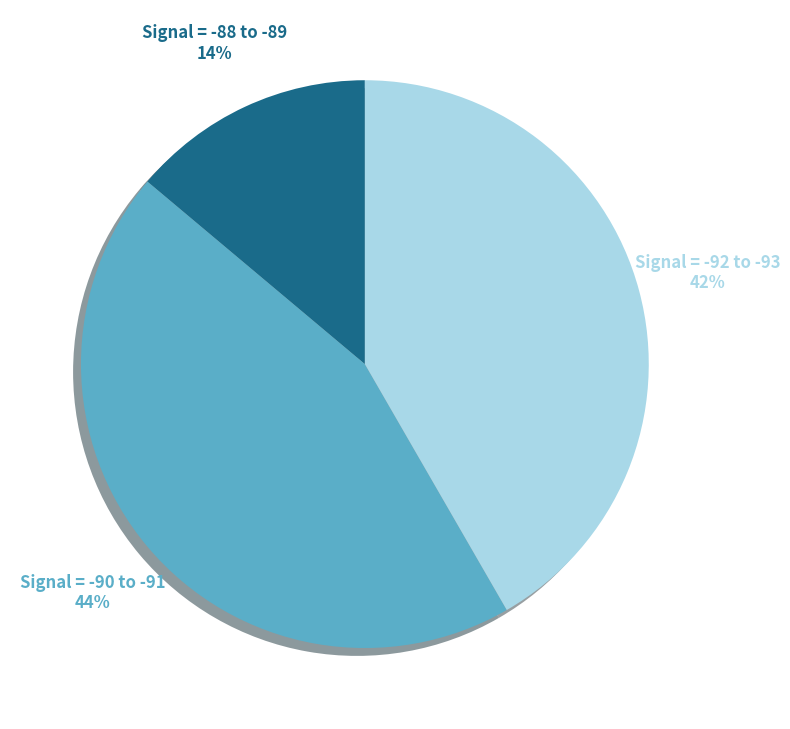

Which has a higher value, Signal = -92 to -93 or Signal = -90 to -91?

Signal = -90 to -91